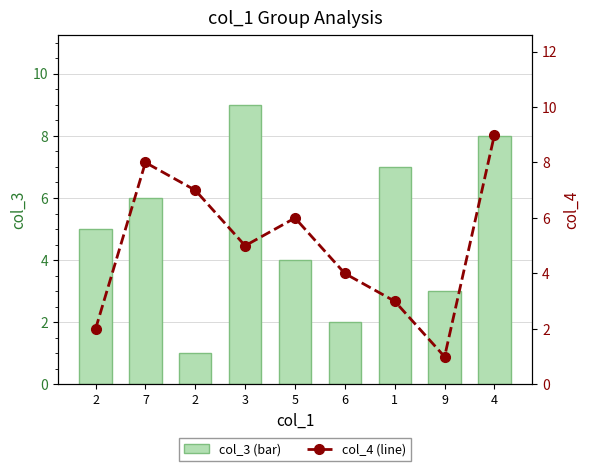

The col_3 (bar) series shows 2 at 2. True or false?

False